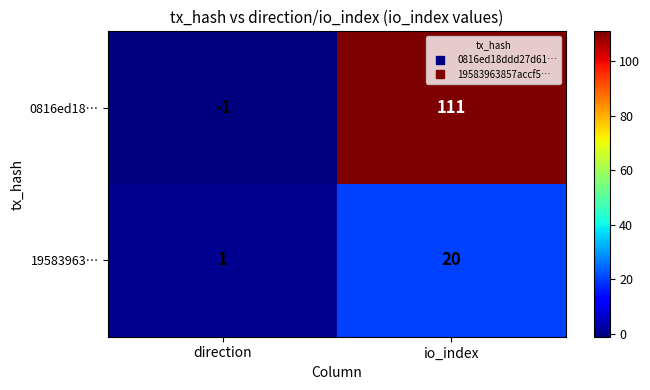

What is the greatest value displayed?

111